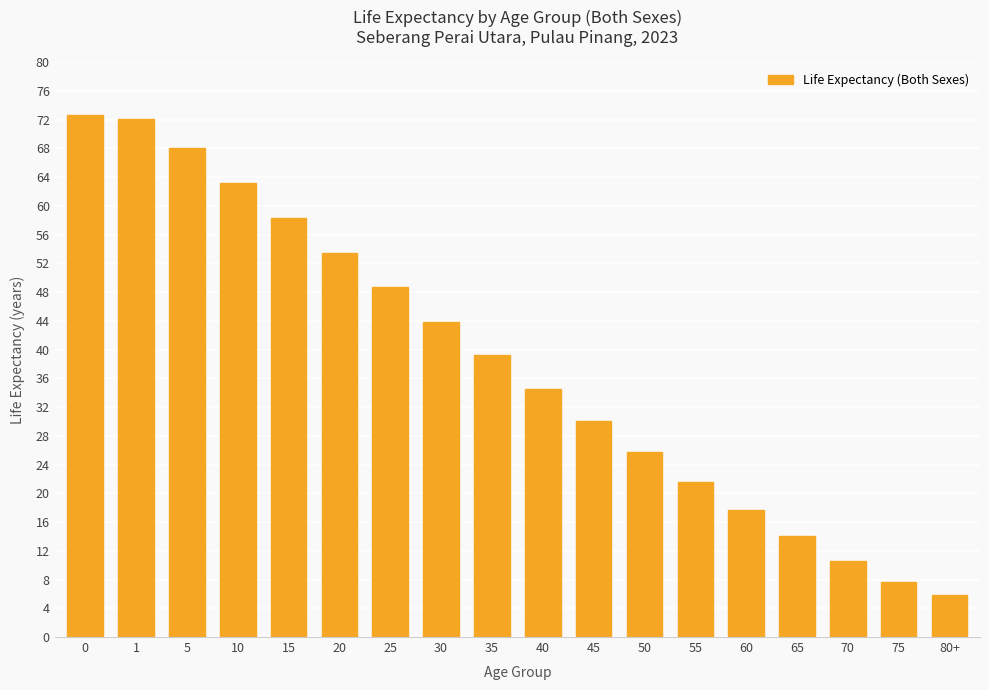

What position from the left is 30?

8